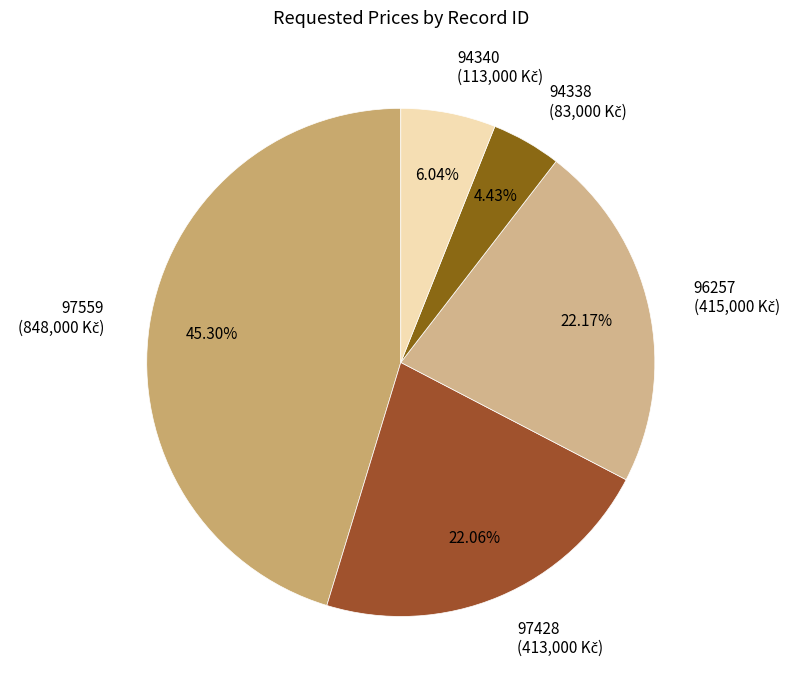

How many slices are in this pie chart?

5